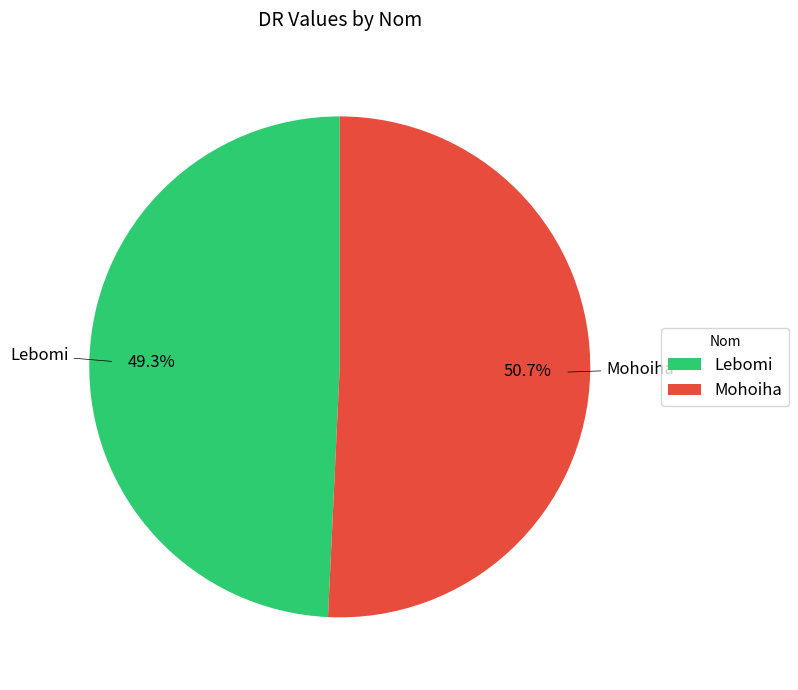

Approximately how many times larger is the value at Mohoiha compared to Lebomi?

1.0